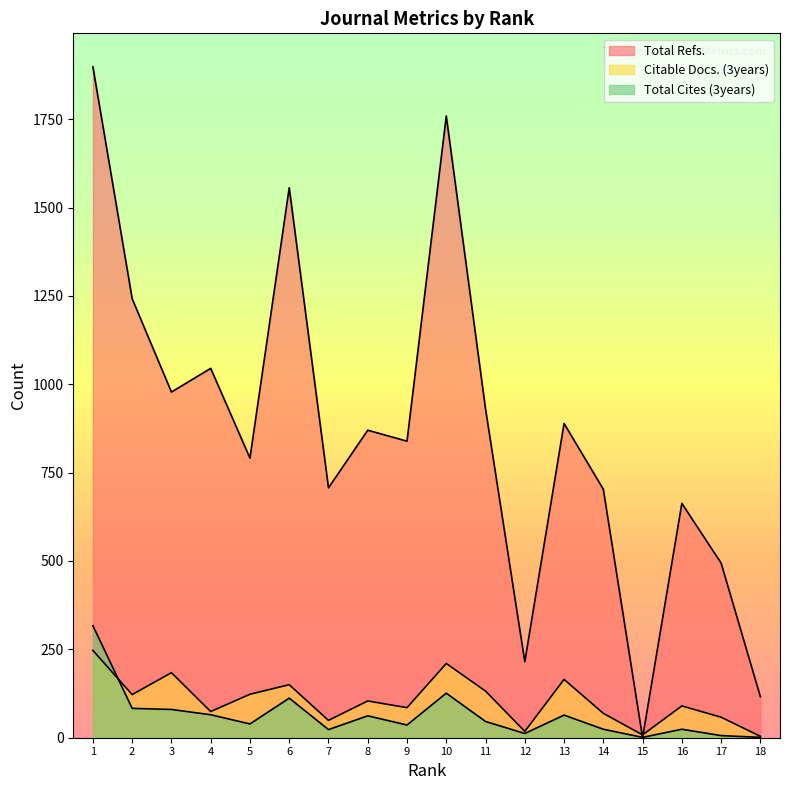

Between 18 and 10, which series saw the biggest shift?

Total Refs.